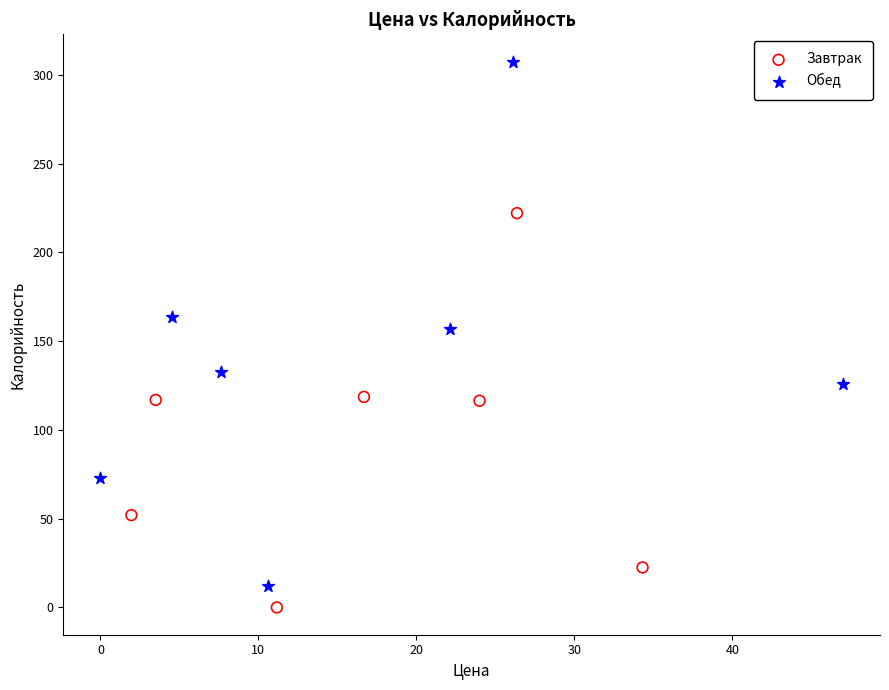

Which series has the largest Y range (max minus min)?

Обед